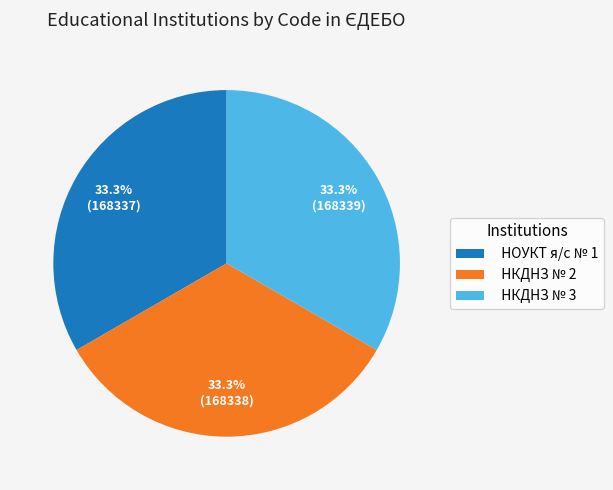

What is the ratio of the value at НОУКТ я/с № 1 to the value at НКДНЗ № 2?

1.0